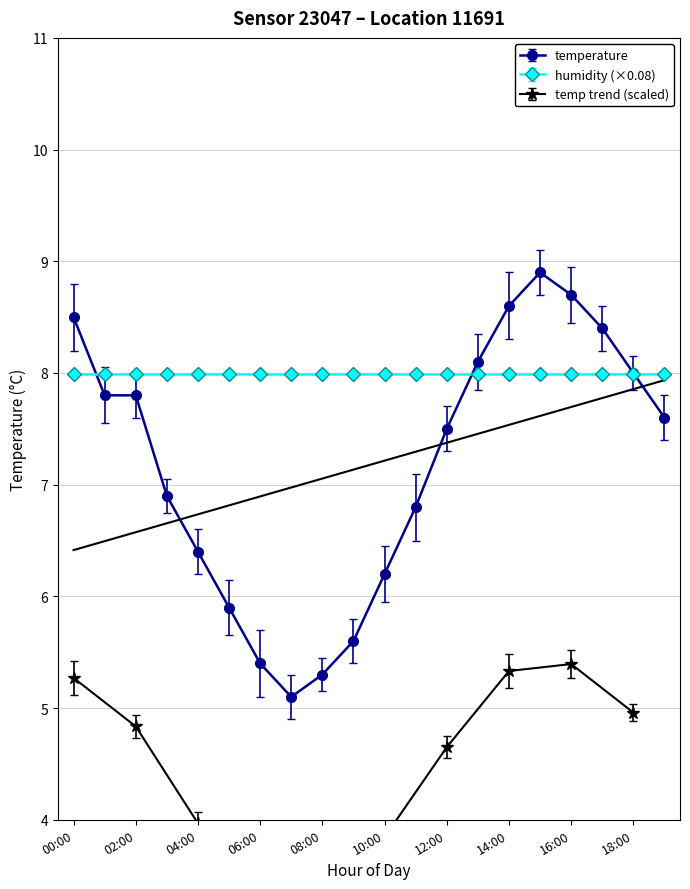

Reading left to right, list all the values displayed in this chart.

8.5	7.8	7.8	6.9	6.4	5.9	5.4	5.1	5.3	5.6	6.2	6.8	7.5	8.1	8.6	8.9	8.7	8.4	8.0	7.6